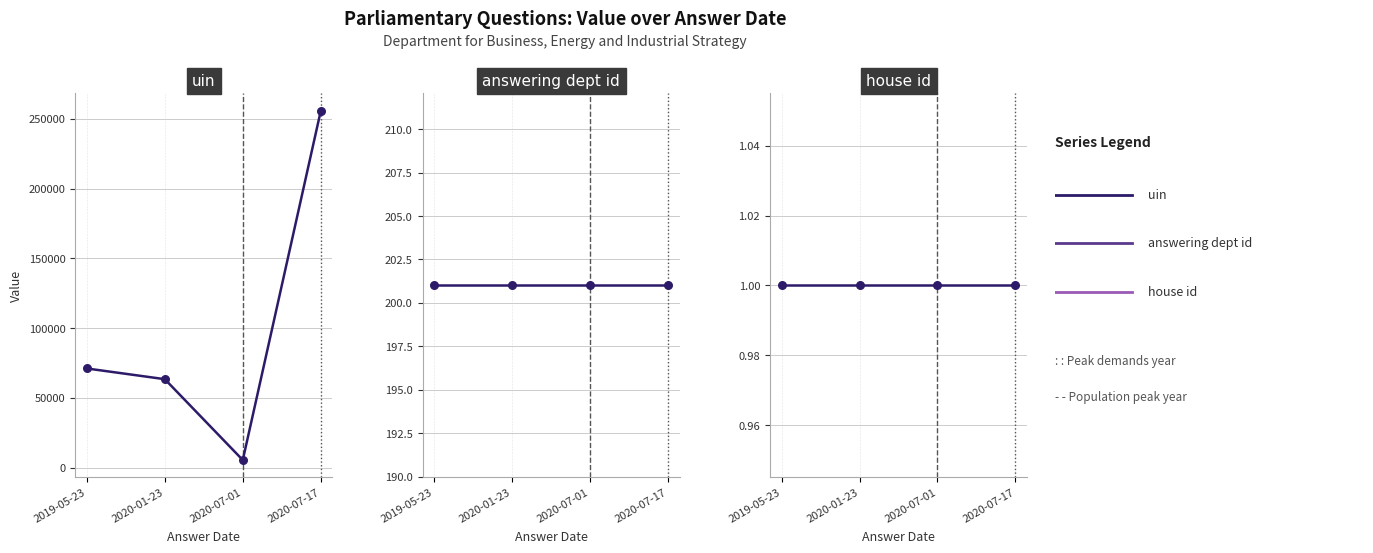

Which series reaches the minimum Y coordinate?

house id